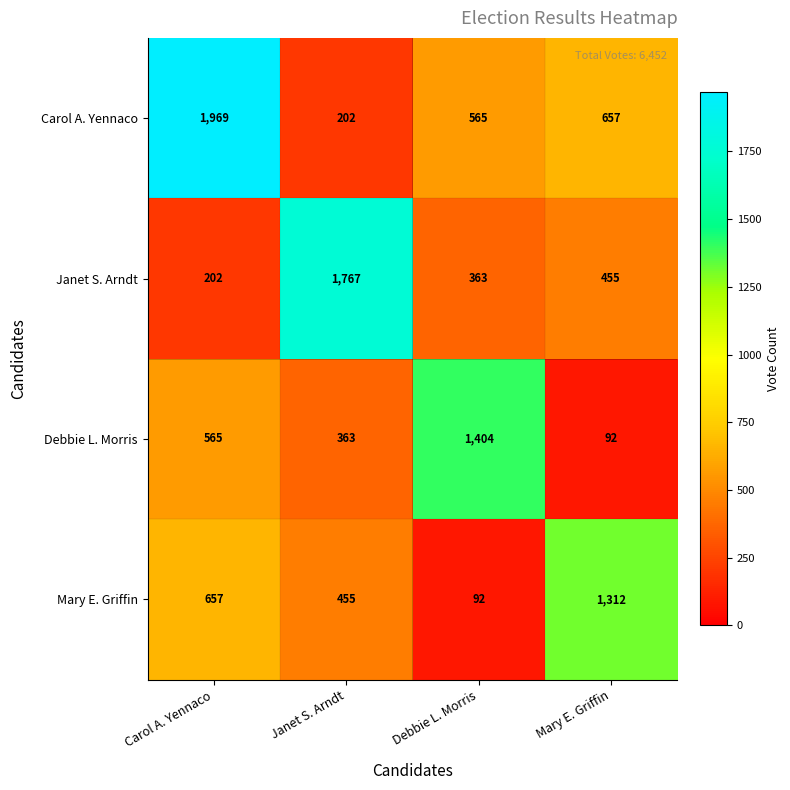

List the labels in order of Janet S. Arndt value, largest first.

Janet S. Arndt, Mary E. Griffin, Debbie L. Morris, Carol A. Yennaco